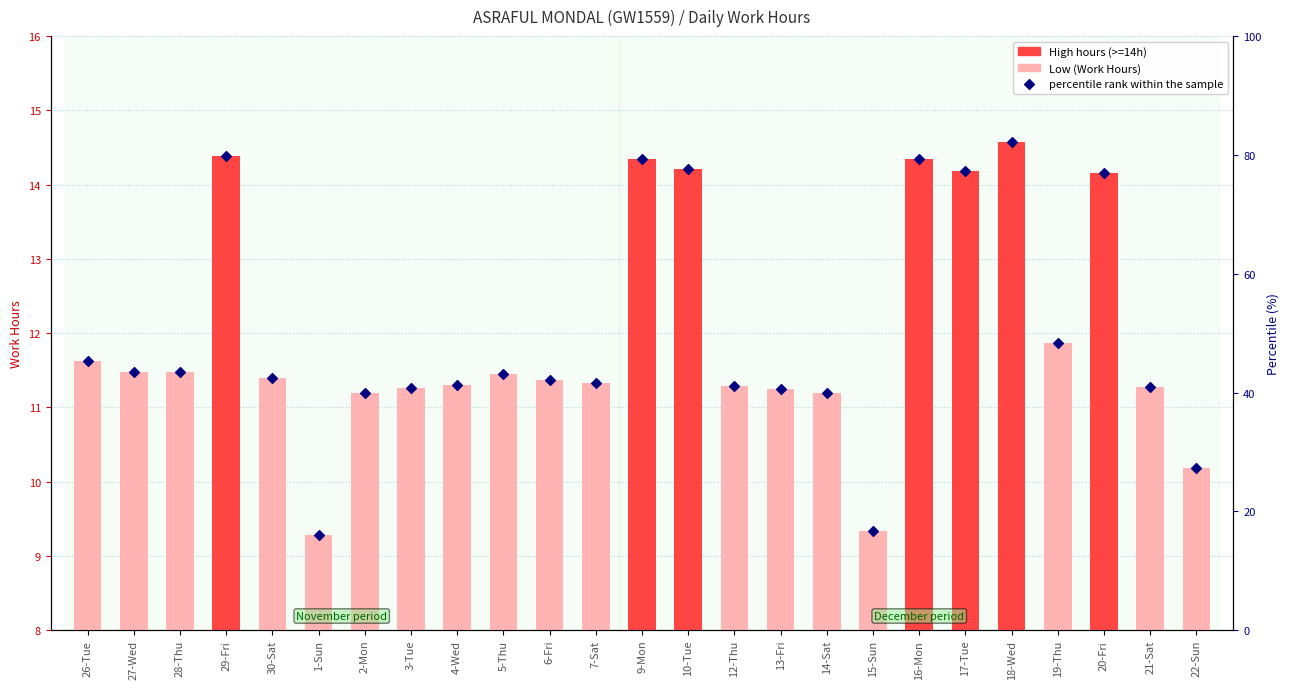

Which series contains the lowest Y value?

Low (Work Hours)